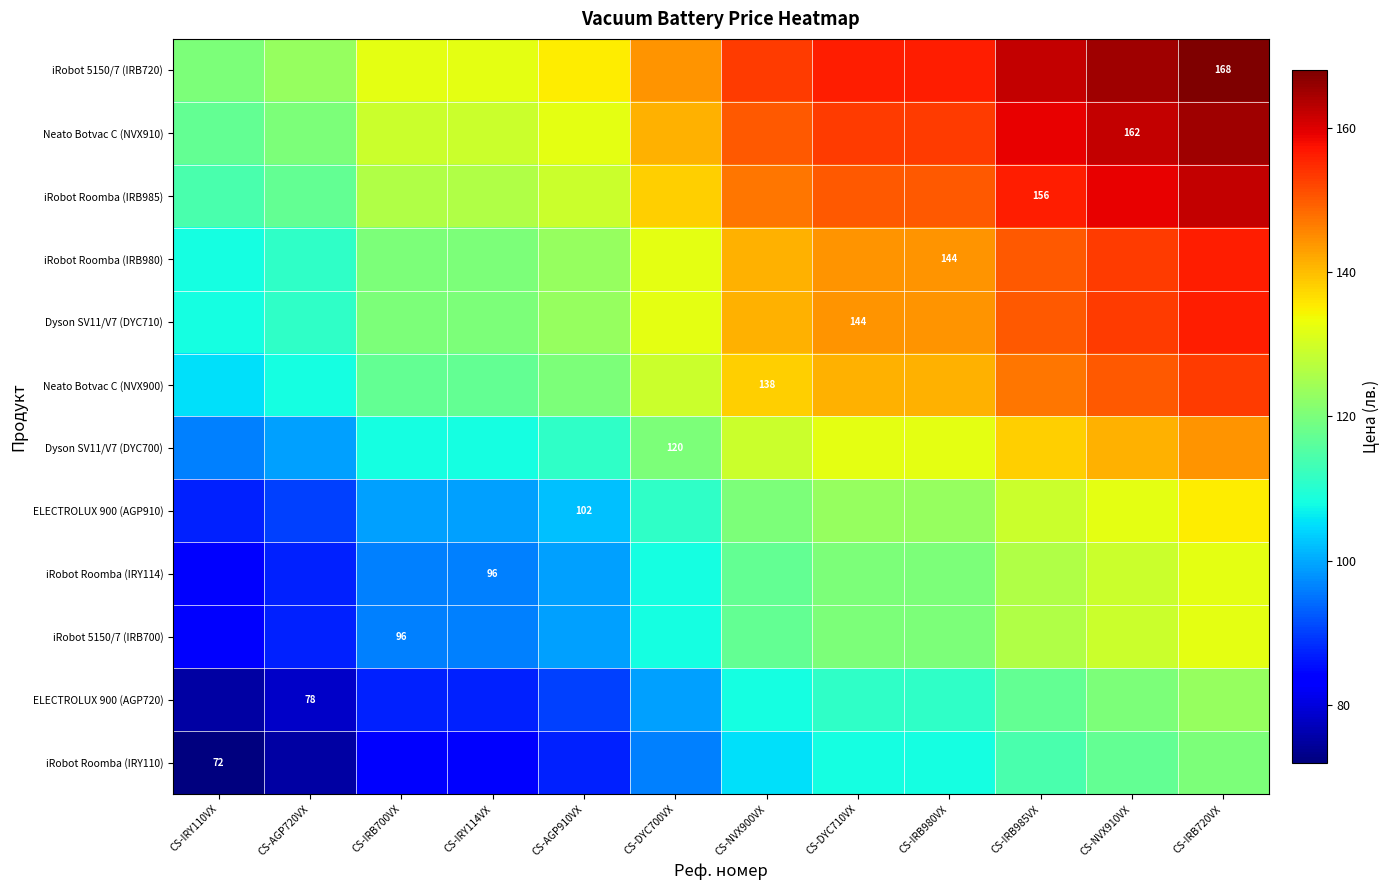

What is the difference between the highest and lowest values at CS-IRY114VX?

48